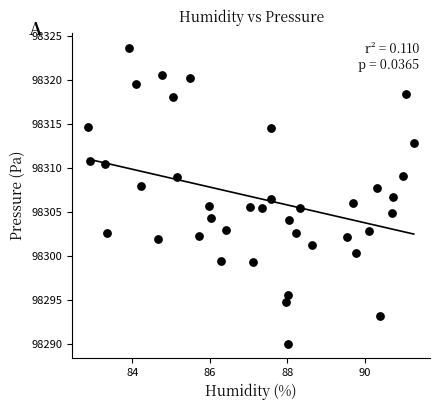

What is the range of X values (max minus min)?

8.4